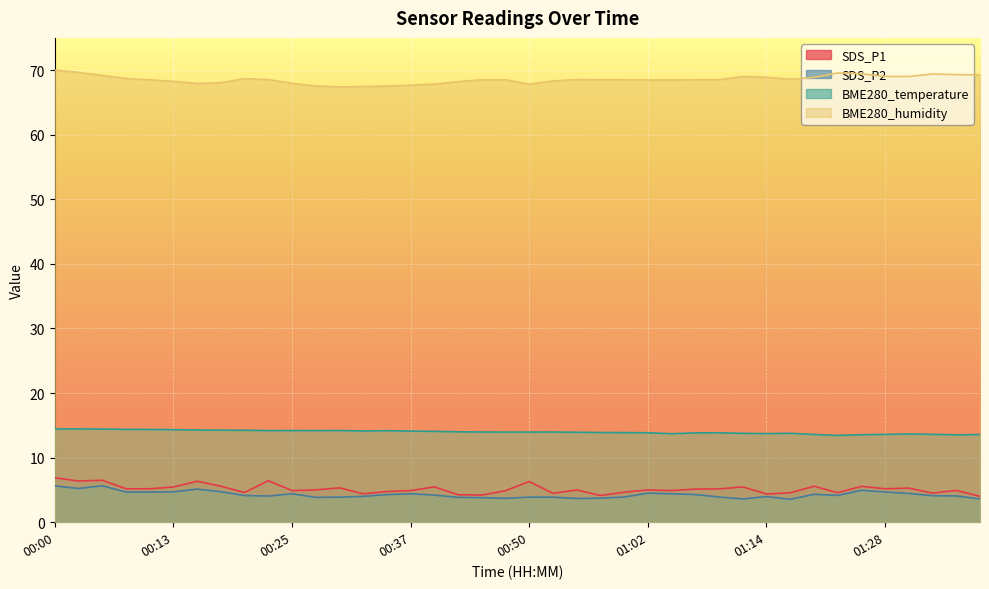

Where is BME280_humidity nearest to the value 68?

00:25